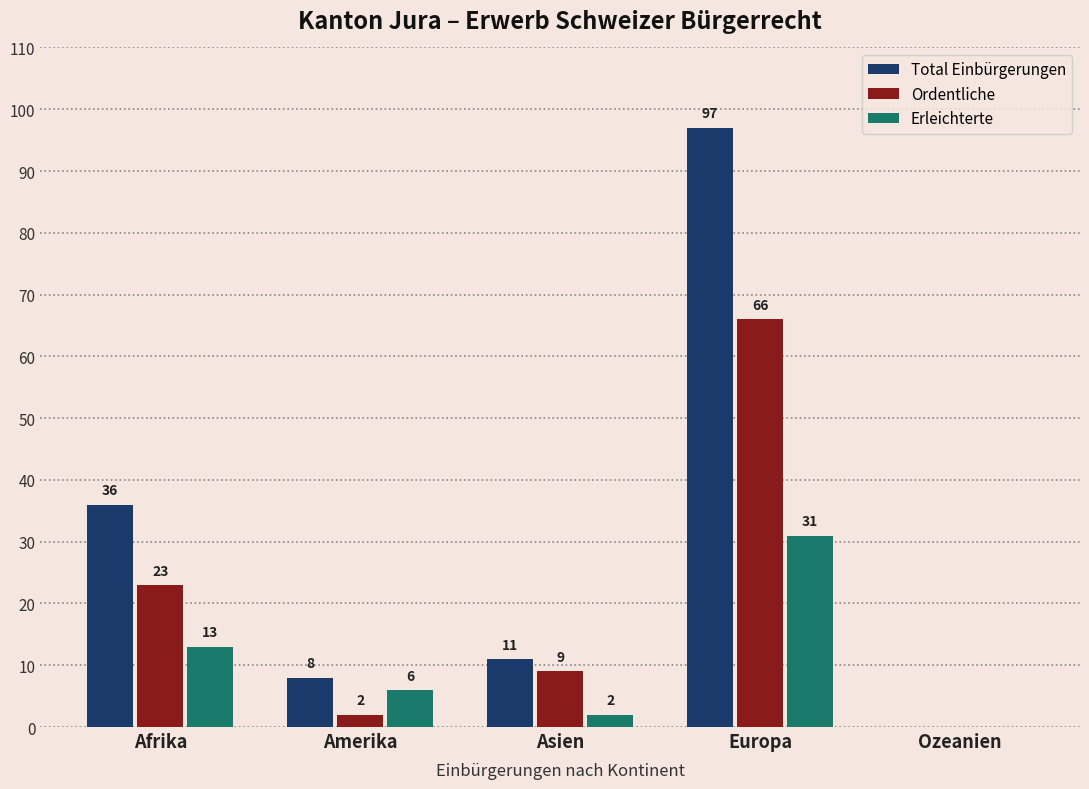

Is the value of Ordentliche at Amerika greater than the value of Total Einbürgerungen at Afrika?

No